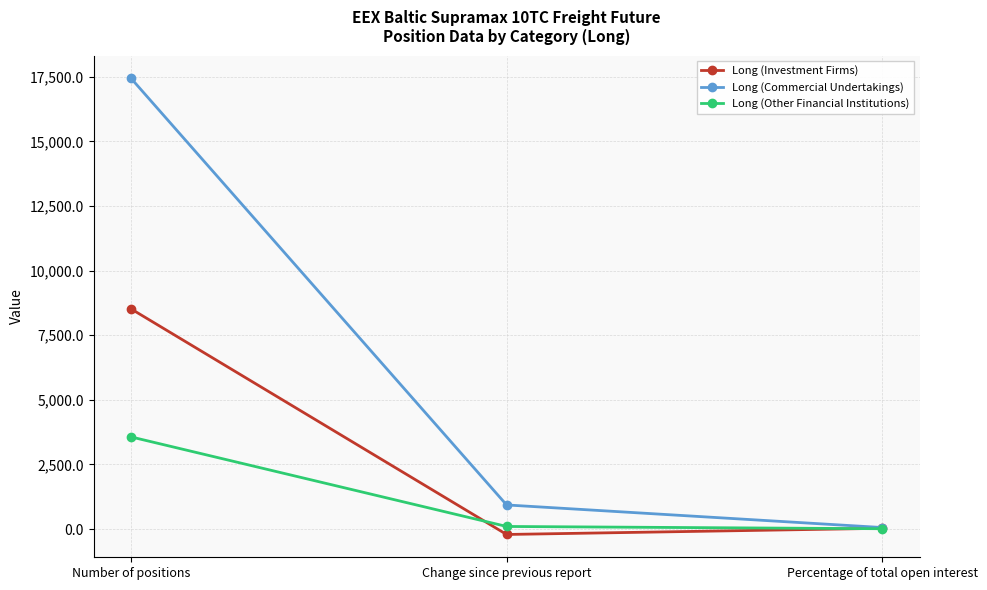

What is the difference between the maximum and minimum values in the Long (Investment Firms) series?

8730.0